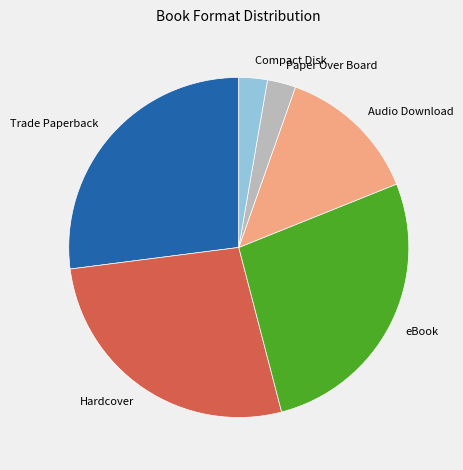

Which has a higher value, Hardcover or Paper Over Board?

Hardcover